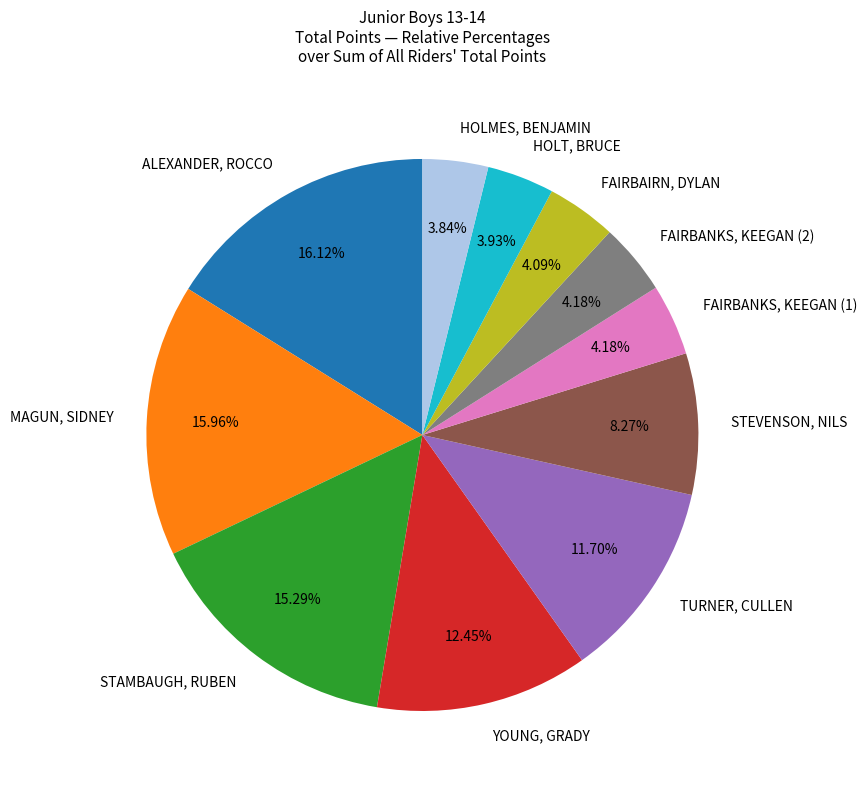

How many slices are in this pie chart?

11